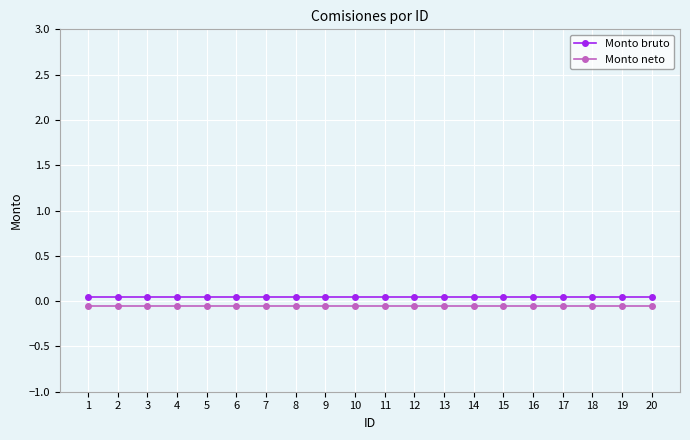

At how many categories does at least one series exceed 0?

20